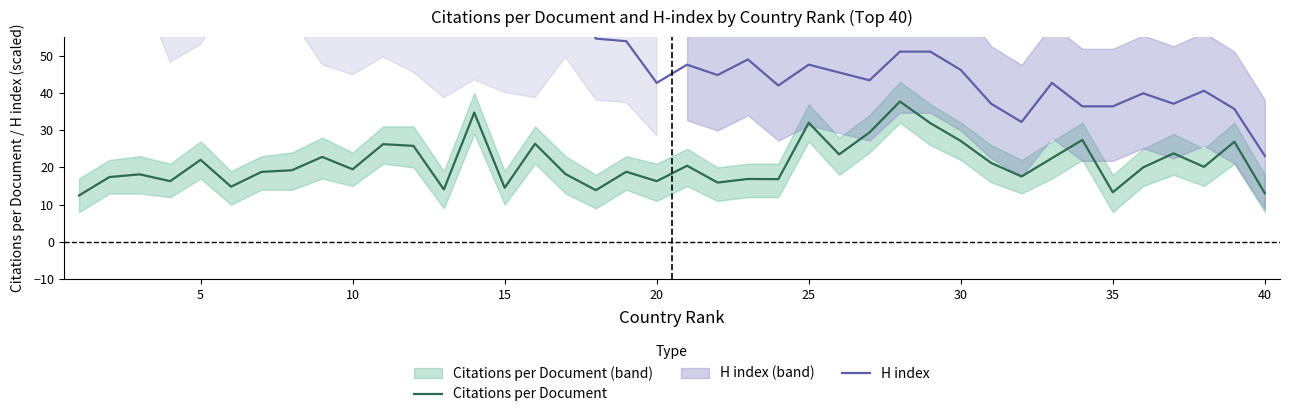

True or false: H index and Citations per Document intersect in this chart.

False